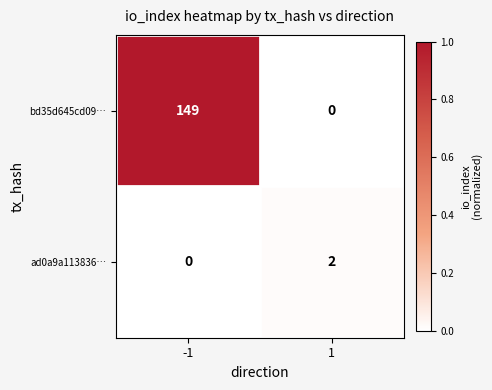

The ad0a9a113836… series shows 2 at 1. True or false?

True